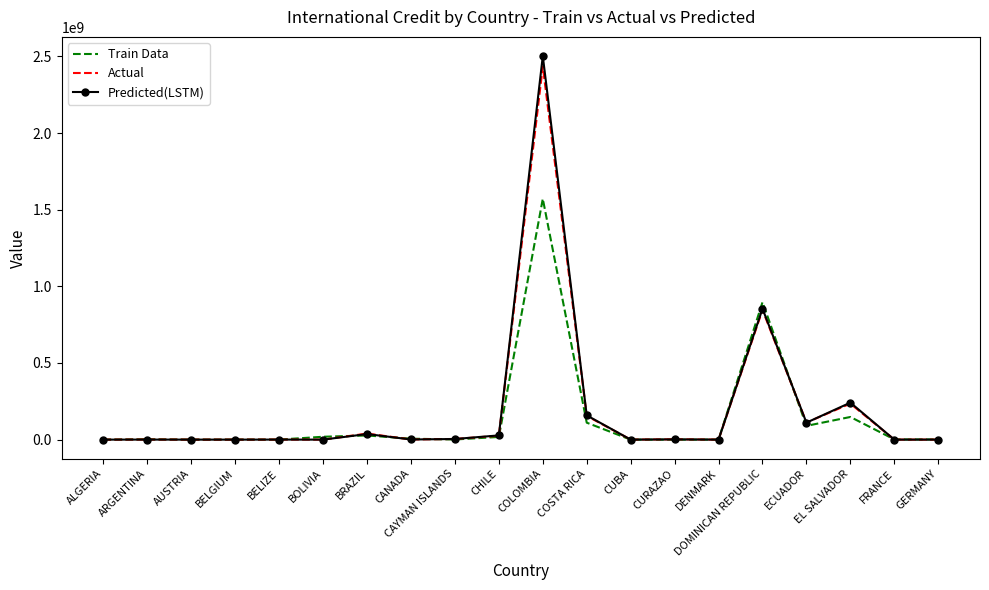

What is the difference between the maximum and second lowest values in the Train Data series?

1571288067.8